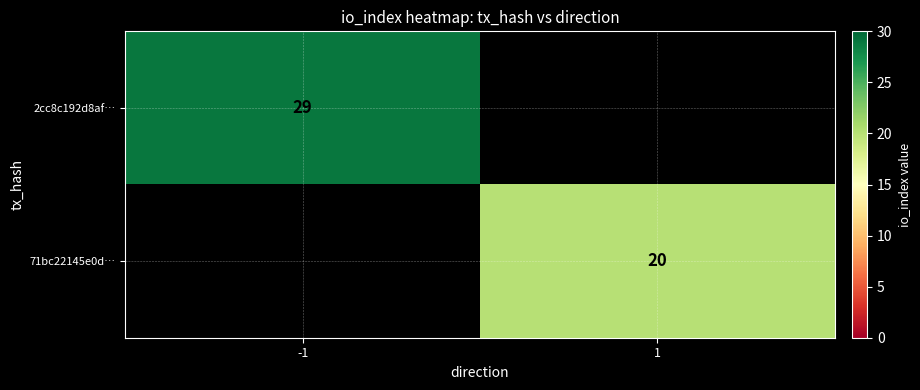

Between 1 and -1, which is larger?

-1